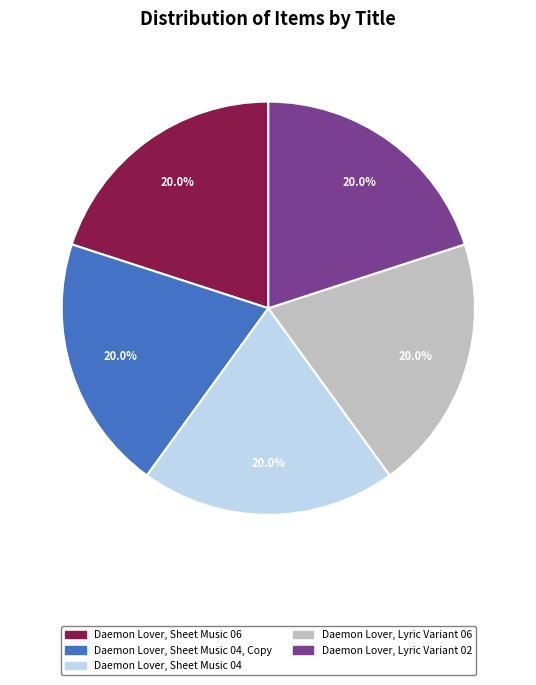

Is there a majority slice in this chart?

No